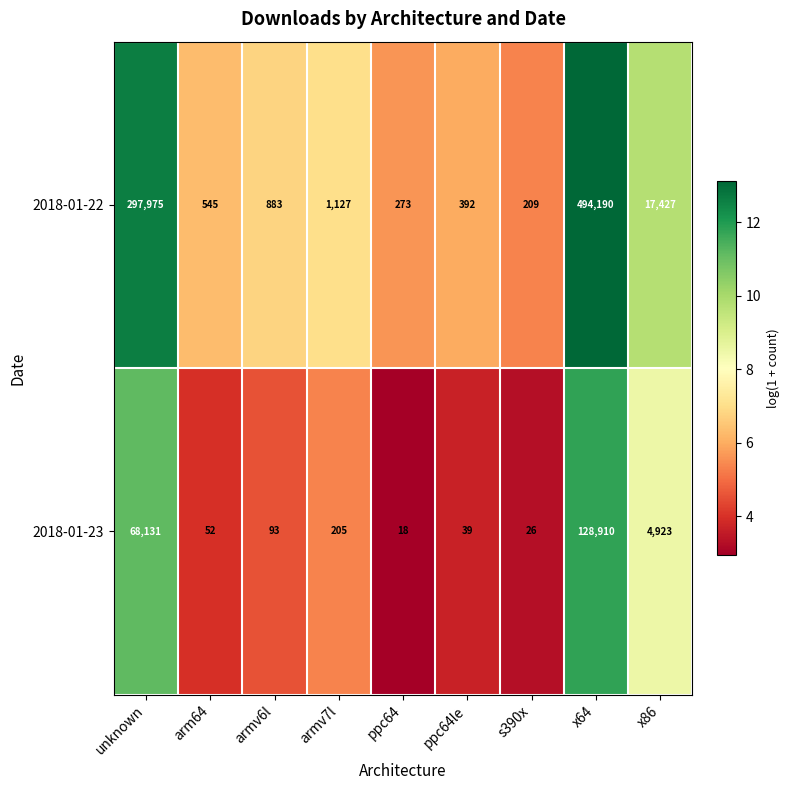

What is the sum of all 2018-01-22 values?

813021